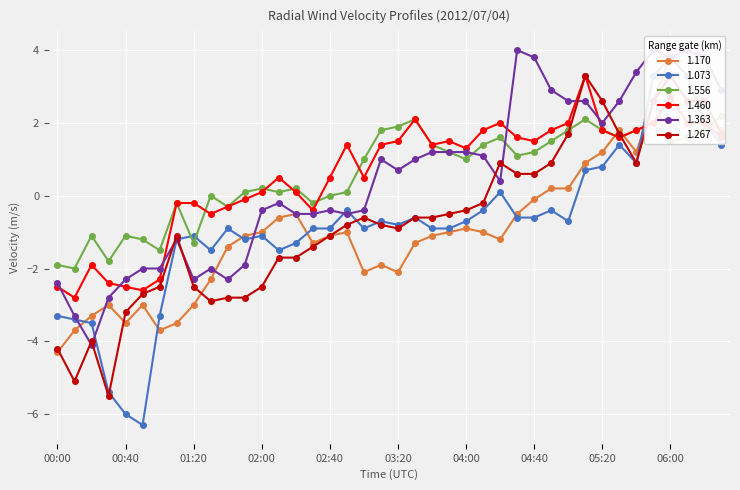

Reading left to right, what are all the values shown in this chart?

1.170: -4.3	-3.7	-3.3	-3.0	-3.5	-3.0	-3.7	-3.5	-3.0	-2.3	-1.4	-1.1	-1.0	-0.6	-0.5	-1.3	-1.1	-1.0	-2.1	-1.9	-2.1	-1.3	-1.1	-1.0	-0.9	-1.0	-1.2	-0.5	-0.1	0.2	0.2	0.9	1.2	1.8	1.2	2.6	3.8	3.3	2.1	1.8
1.073: -3.3	-3.4	-3.5	-5.4	-6.0	-6.3	-3.3	-1.2	-1.1	-1.5	-0.9	-1.2	-1.1	-1.5	-1.3	-0.9	-0.9	-0.4	-0.9	-0.7	-0.8	-0.6	-0.9	-0.9	-0.7	-0.4	0.1	-0.6	-0.6	-0.4	-0.7	0.7	0.8	1.4	0.9	3.3	3.8	3.3	2.0	1.4
1.556: -1.9	-2.0	-1.1	-1.8	-1.1	-1.2	-1.5	-0.2	-1.3	-0.0	-0.3	0.1	0.2	0.1	0.2	-0.2	0.0	0.1	1.0	1.8	1.9	2.1	1.4	1.2	1.0	1.4	1.6	1.1	1.2	1.5	1.8	2.1	1.8	1.6	1.8	2.0	1.5	1.6	1.8	2.2
1.460: -2.5	-2.8	-1.9	-2.4	-2.5	-2.6	-2.3	-0.2	-0.2	-0.5	-0.3	-0.1	0.1	0.5	0.1	-0.4	0.5	1.4	0.5	1.4	1.5	2.1	1.4	1.5	1.3	1.8	2.0	1.6	1.5	1.8	2.0	3.3	1.8	1.6	1.8	2.0	2.7	2.0	2.0	1.6
1.363: -2.4	-3.3	-4.1	-2.8	-2.3	-2.0	-2.0	-1.2	-2.3	-2.0	-2.3	-1.9	-0.4	-0.2	-0.5	-0.5	-0.4	-0.5	-0.4	1.0	0.7	1.0	1.2	1.2	1.2	1.1	0.4	4.0	3.8	2.9	2.6	2.6	2.0	2.6	3.4	4.0	3.8	4.0	3.8	2.9
1.267: -4.2	-5.1	-4.0	-5.5	-3.2	-2.7	-2.5	-1.1	-2.5	-2.9	-2.8	-2.8	-2.5	-1.7	-1.7	-1.4	-1.1	-0.8	-0.6	-0.8	-0.9	-0.6	-0.6	-0.5	-0.4	-0.2	0.9	0.6	0.6	0.9	1.7	3.3	2.6	1.7	0.9	2.6	3.3	2.6	2.6	1.7